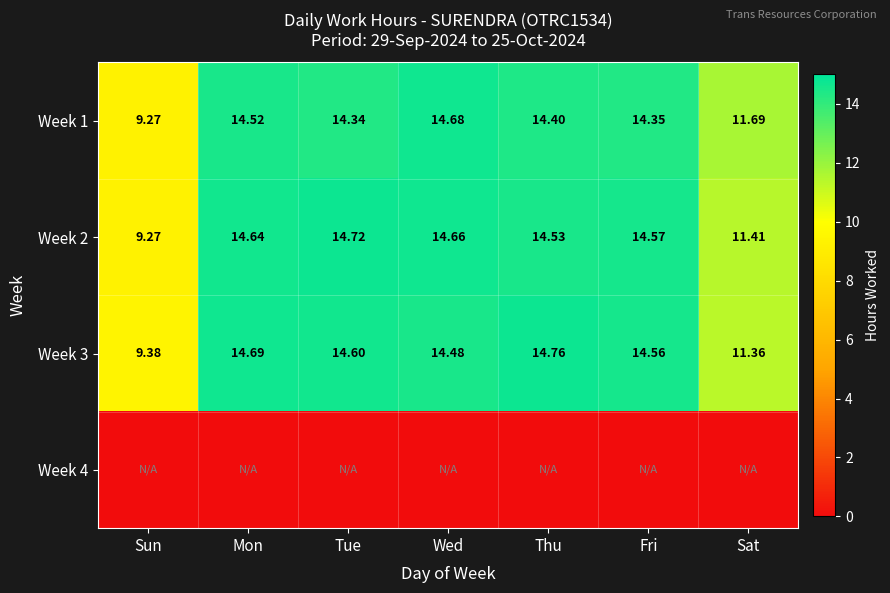

What value does the Week 3 series have at Tue?

14.6